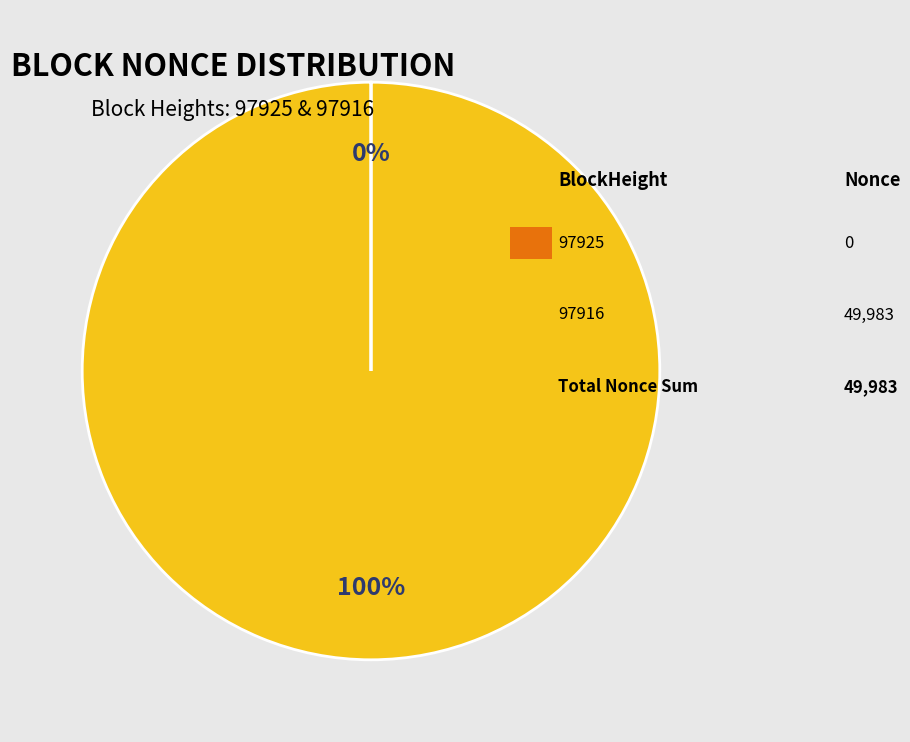

To the nearest percent, what is the difference between the largest and smallest slice percentages?

100%